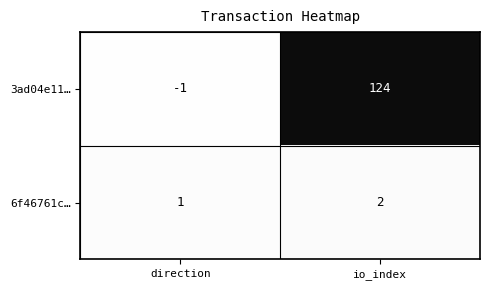

Which series has the largest total across all categories?

3ad04e11…